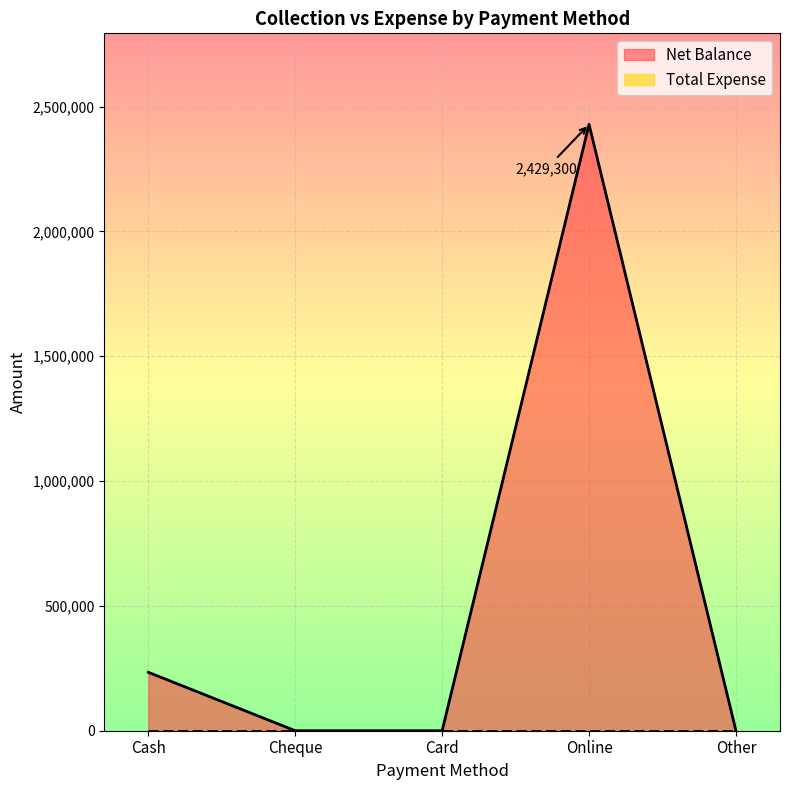

What is the label of the 3rd point from the left?

Card